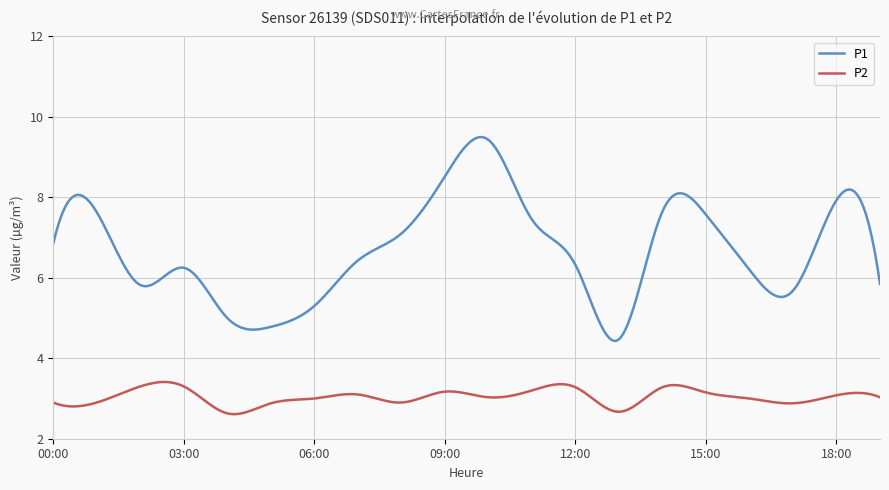

What is the lowest value of the P1 series?

4.4